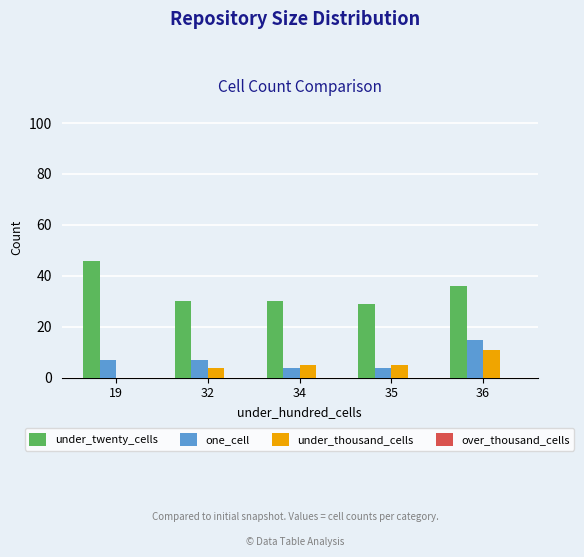

True or false: one_cell has a value of 7 at 19.

True